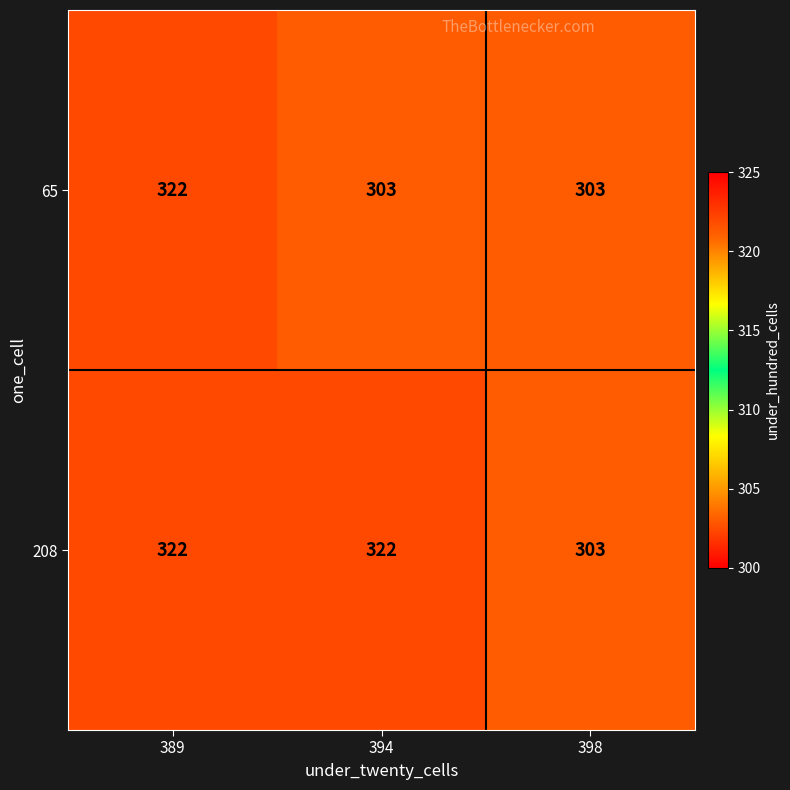

What is the lowest value of the 208 series?

303